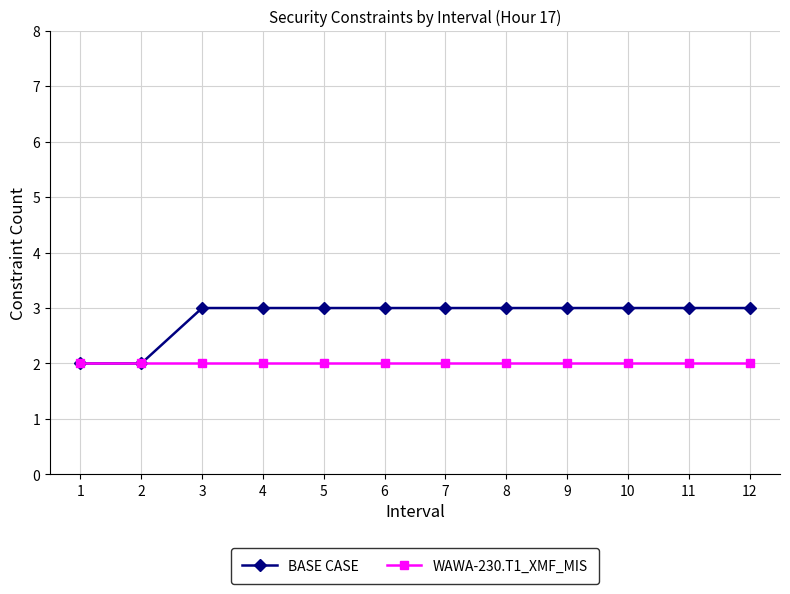

Is it true that BASE CASE equals 2 at 2?

True